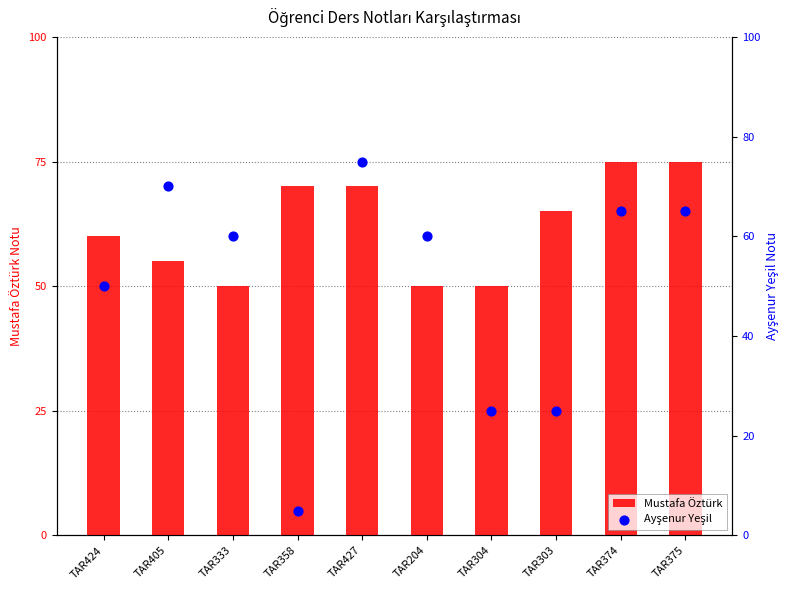

What is the total value across all series at TAR375?

140